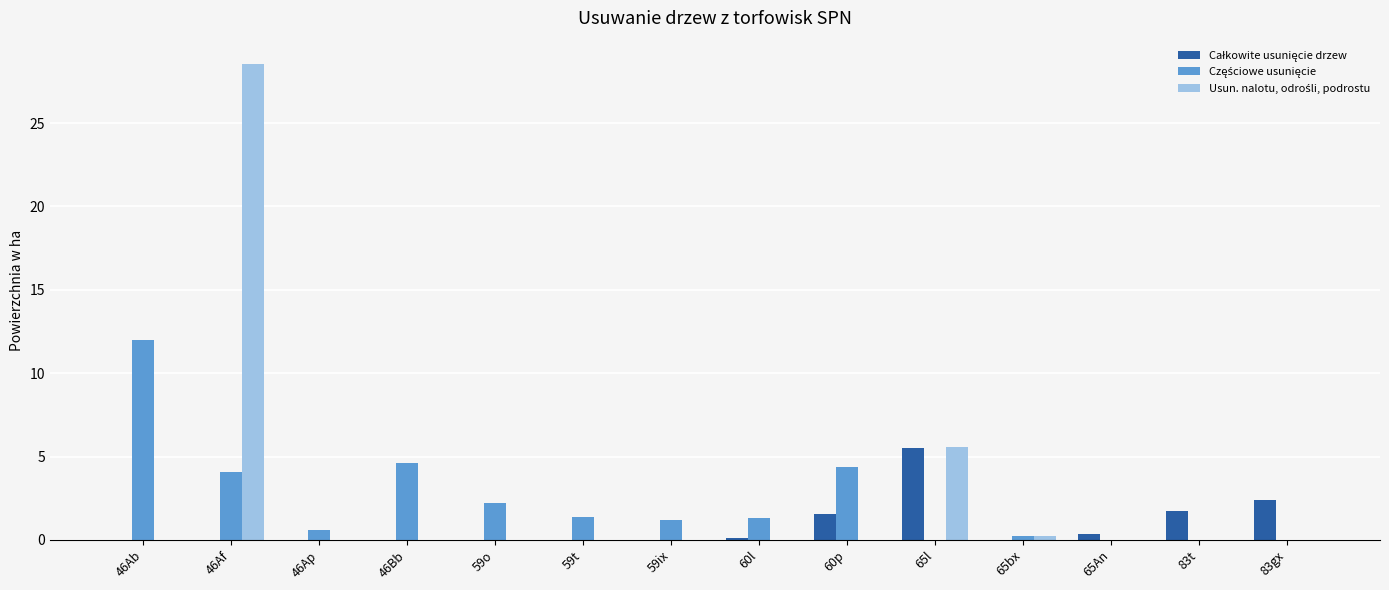

At which category does the chart reach its peak across all series?

46Af